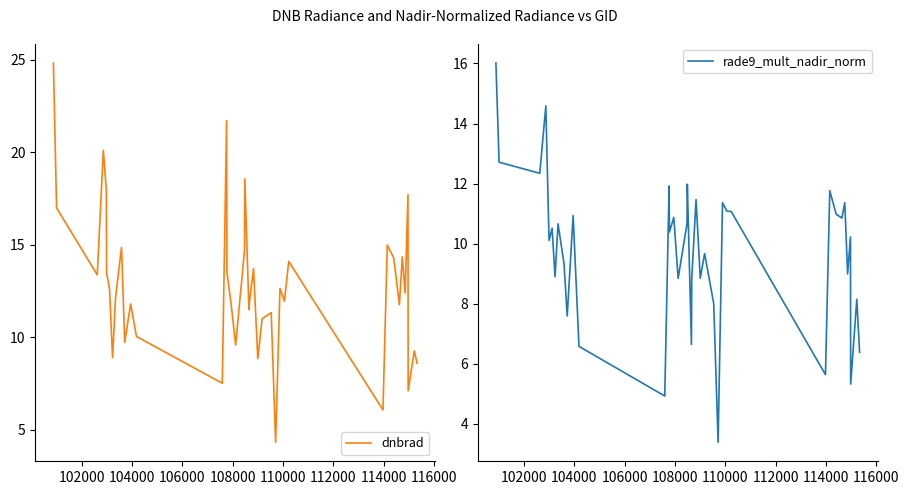

How many values in the rade9_mult_nadir_norm series exceed 10?

23